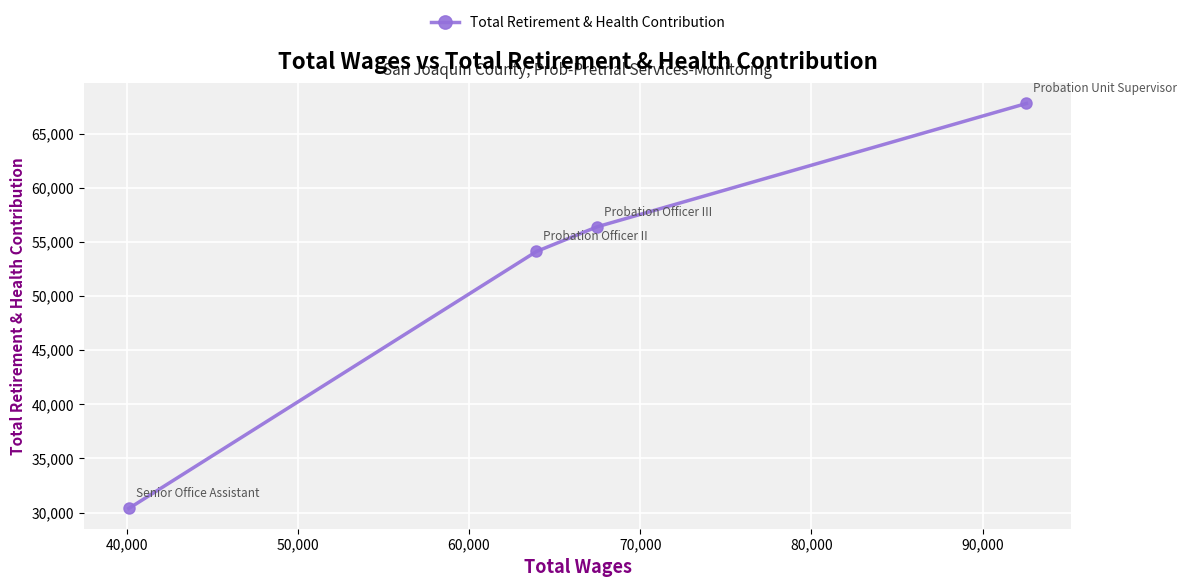

What is the difference between the maximum and minimum values?

37422